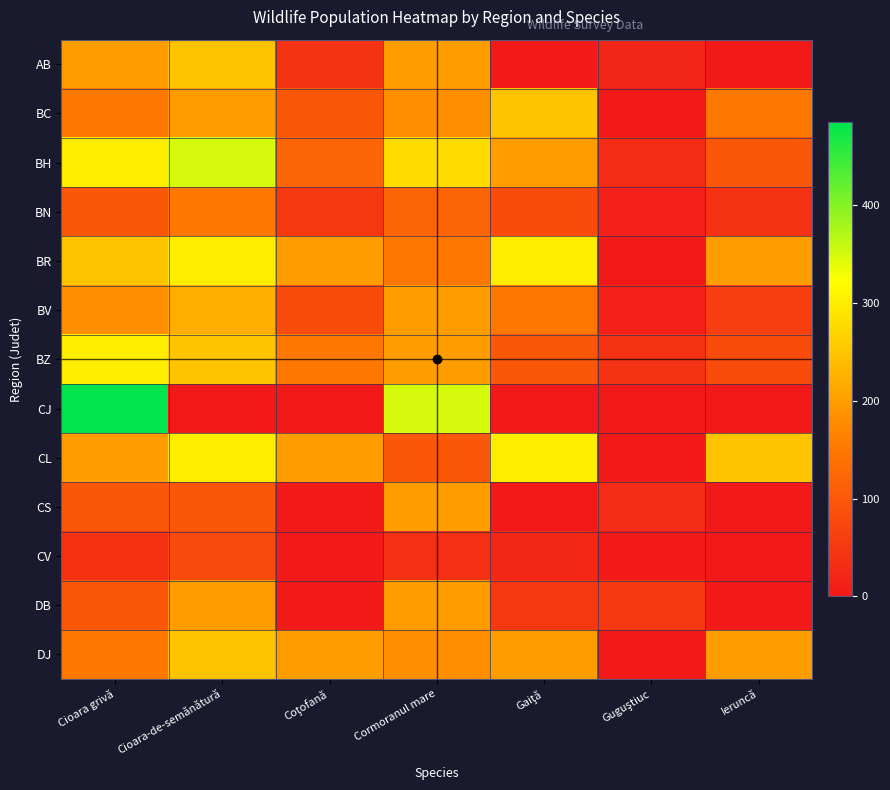

Reading left to right, extract all data points from this chart.

AB: Cioara grivă=200	Cioara-de-semănătură=250	Coţofană=40	Cormoranul mare=200	Gaiţă=0	Guguştiuc=20	Ieruncă=0
BC: Cioara grivă=150	Cioara-de-semănătură=200	Coţofană=100	Cormoranul mare=180	Gaiţă=250	Guguştiuc=0	Ieruncă=150
BH: Cioara grivă=300	Cioara-de-semănătură=350	Coţofană=120	Cormoranul mare=280	Gaiţă=200	Guguştiuc=30	Ieruncă=100
BN: Cioara grivă=100	Cioara-de-semănătură=150	Coţofană=50	Cormoranul mare=120	Gaiţă=80	Guguştiuc=10	Ieruncă=40
BR: Cioara grivă=250	Cioara-de-semănătură=300	Coţofană=200	Cormoranul mare=150	Gaiţă=300	Guguştiuc=0	Ieruncă=200
BV: Cioara grivă=180	Cioara-de-semănătură=220	Coţofană=80	Cormoranul mare=200	Gaiţă=150	Guguştiuc=15	Ieruncă=60
BZ: Cioara grivă=300	Cioara-de-semănătură=250	Coţofană=150	Cormoranul mare=200	Gaiţă=100	Guguştiuc=40	Ieruncă=80
CJ: Cioara grivă=485	Cioara-de-semănătură=0	Coţofană=0	Cormoranul mare=350	Gaiţă=0	Guguştiuc=0	Ieruncă=0
CL: Cioara grivă=200	Cioara-de-semănătură=300	Coţofană=200	Cormoranul mare=100	Gaiţă=300	Guguştiuc=0	Ieruncă=250
CS: Cioara grivă=100	Cioara-de-semănătură=100	Coţofană=0	Cormoranul mare=200	Gaiţă=0	Guguştiuc=30	Ieruncă=0
CV: Cioara grivă=36	Cioara-de-semănătură=78	Coţofană=0	Cormoranul mare=35	Gaiţă=23	Guguştiuc=3	Ieruncă=2
DB: Cioara grivă=100	Cioara-de-semănătură=200	Coţofană=0	Cormoranul mare=200	Gaiţă=50	Guguştiuc=50	Ieruncă=0
DJ: Cioara grivă=150	Cioara-de-semănătură=250	Coţofană=200	Cormoranul mare=180	Gaiţă=200	Guguştiuc=0	Ieruncă=200